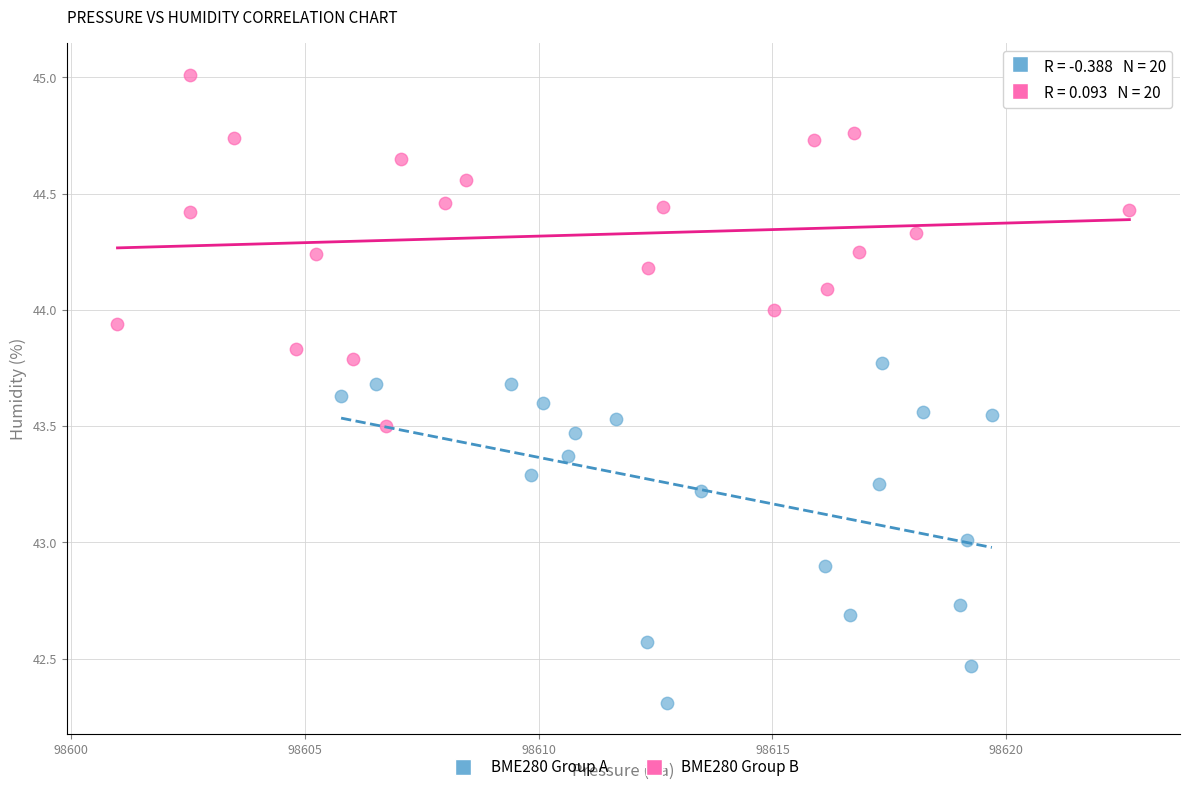

Which series contains the highest Y value?

BME280 Group B